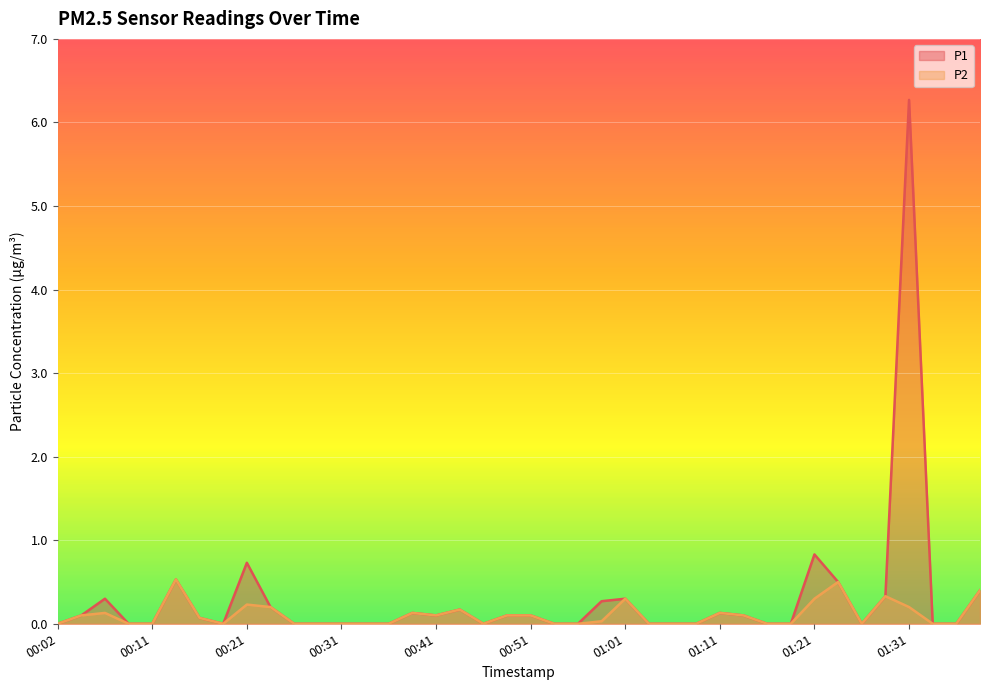

At which label does P1 reach its minimum?

00:02